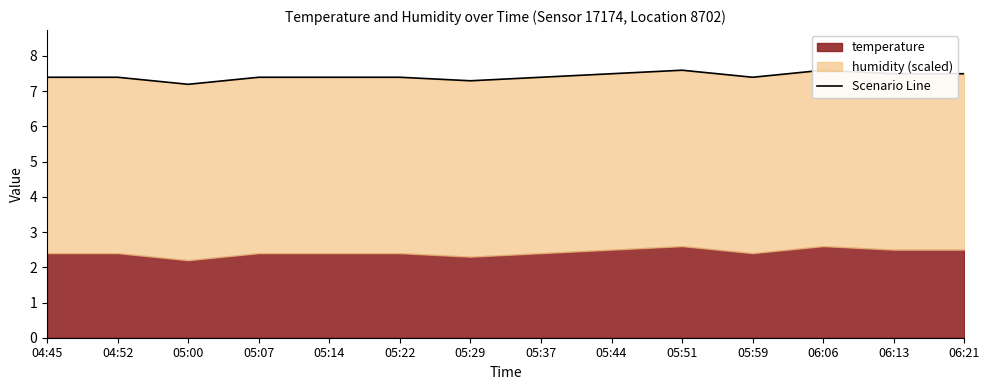

Rank the categories by value from highest to lowest.

05:51, 06:06, 05:44, 06:13, 06:21, 04:45, 04:52, 05:07, 05:14, 05:22, 05:37, 05:59, 05:29, 05:00